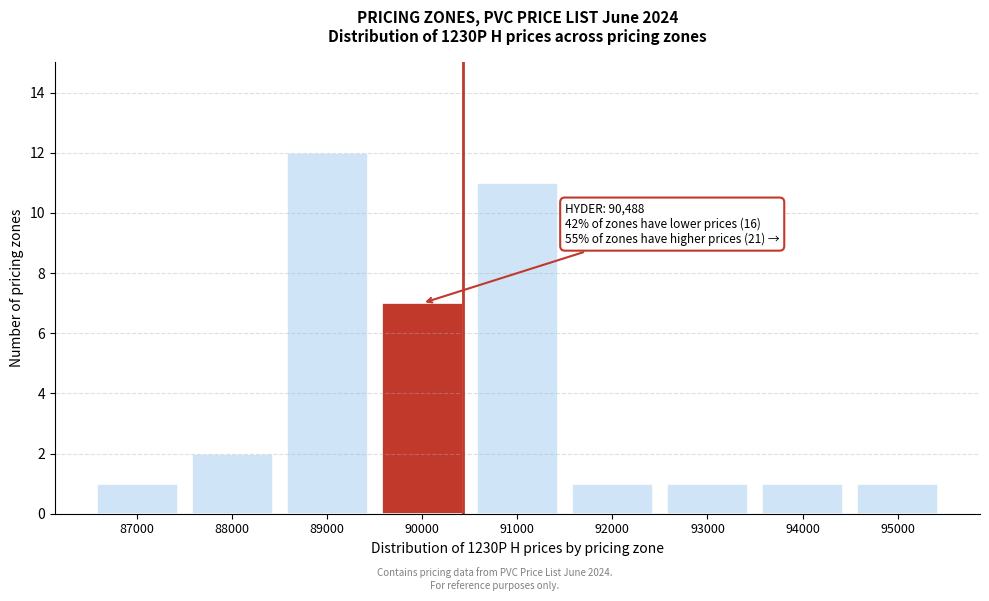

Reading right to left, what are all the values shown in this chart?

1	1	1	1	11	7	12	2	1